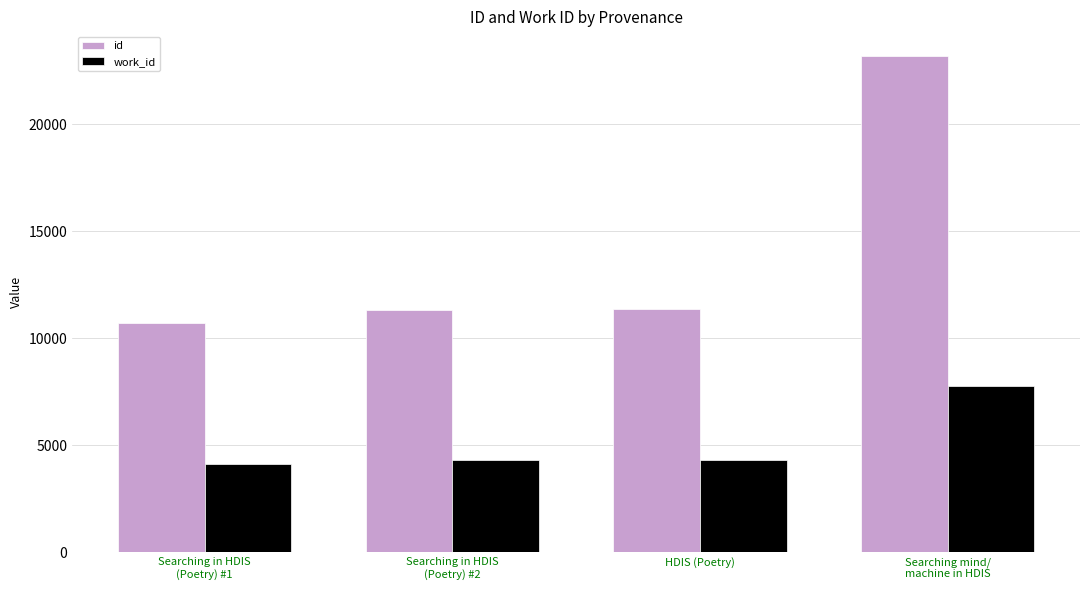

What position from the left is Searching mind/
machine in HDIS?

4